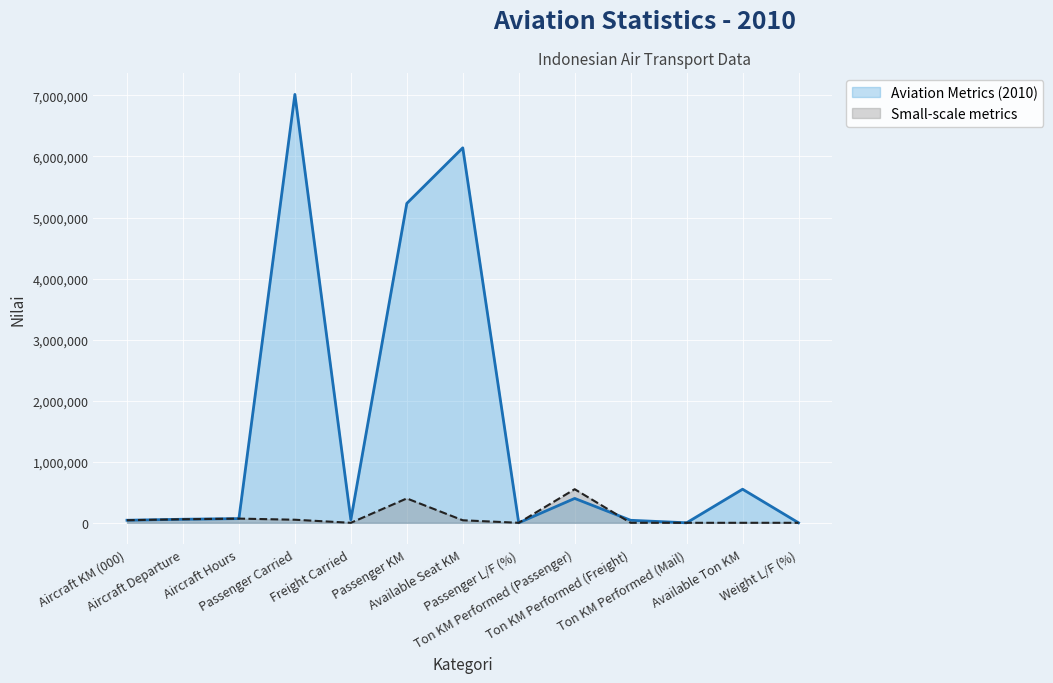

Which category has the highest value in the Small-scale metrics series?

Ton KM Performed (Passenger)